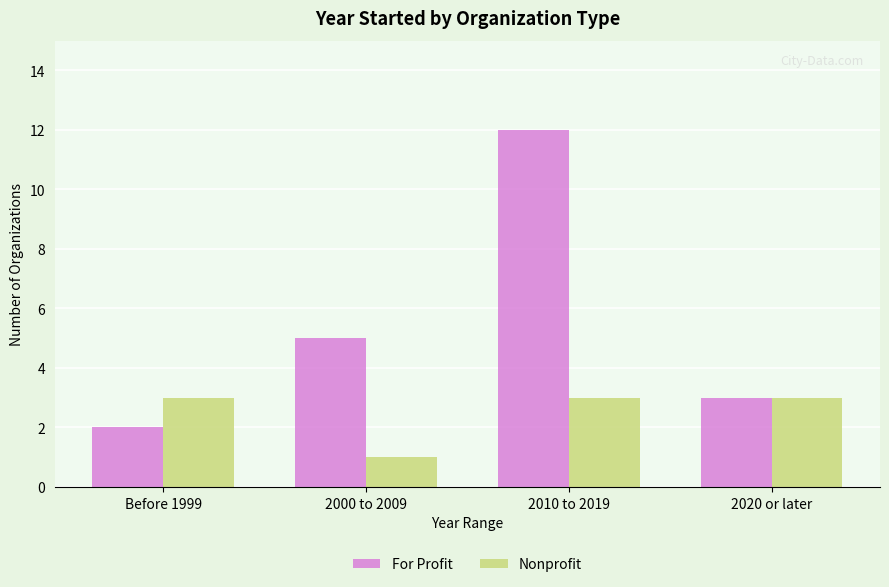

List the series in order of their peak value, lowest first.

Nonprofit, For Profit